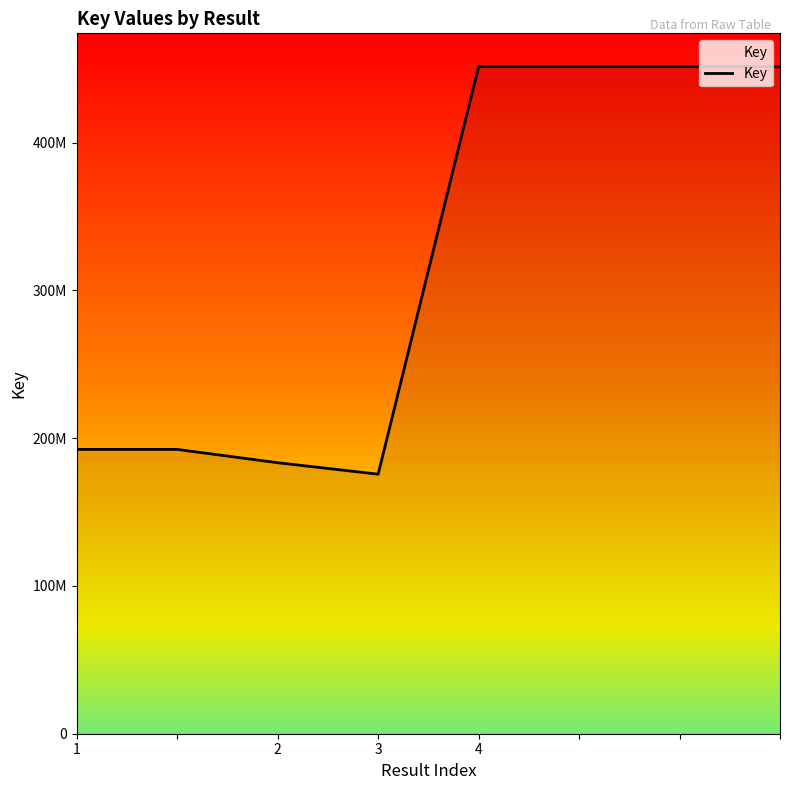

Is this an area chart (filled region under the line)?

Yes